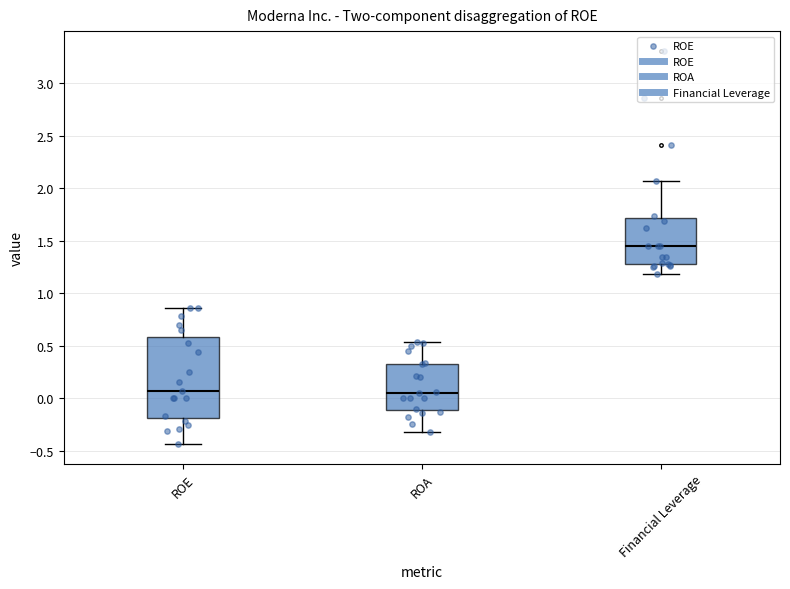

Reading left to right, transcribe this box plot: for each box, give where its median line is, the range the box spans, and where its two whiskers end, as read against the y-axis. The values are not printed on the chart, so give them approximately, as read against the axis.

ROE: median 0.05, box -0.20 to 0.60, whiskers -0.45 to 0.85
ROA: median 0.05, box -0.10 to 0.35, whiskers -0.30 to 0.55
Financial Leverage: median 1.45, box 1.30 to 1.70, whiskers 1.20 to 2.05